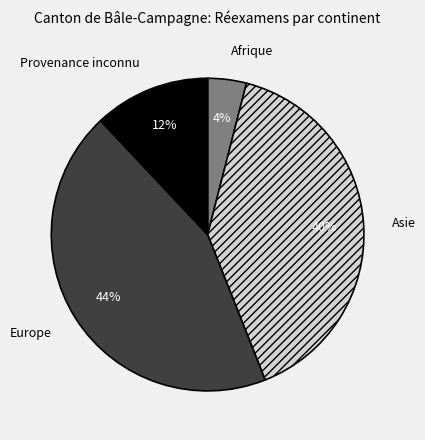

Is there any slice that represents more than half of the pie?

No